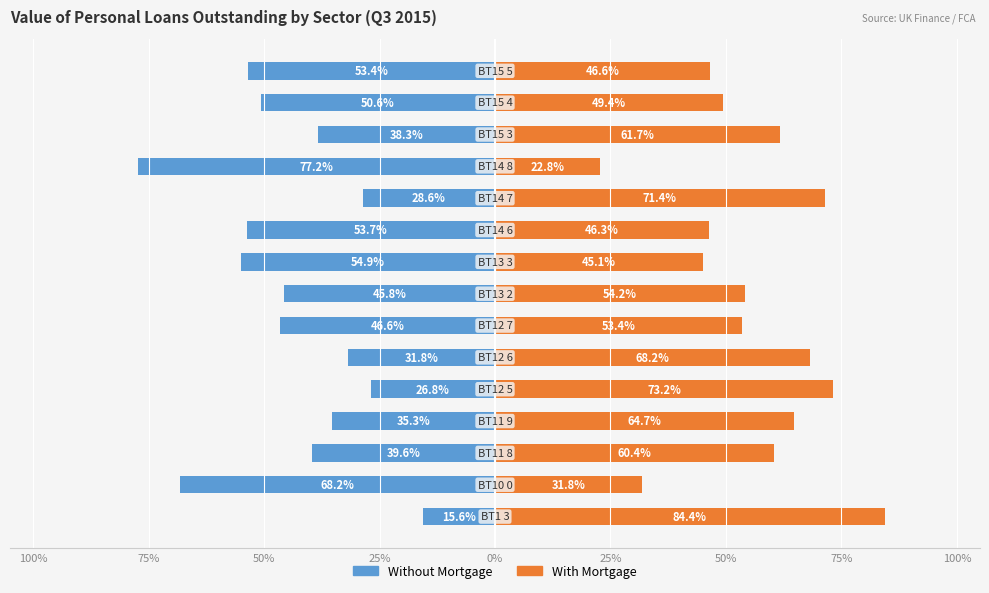

What is the sum of the Without Mortgage values at 0% and 25%?

58.6